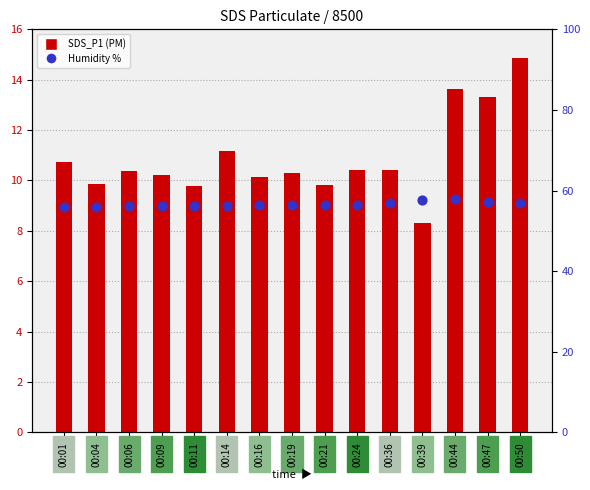

Is the value of Humidity at 00:06 greater than the value of SDS_P1 at 00:47?

Yes